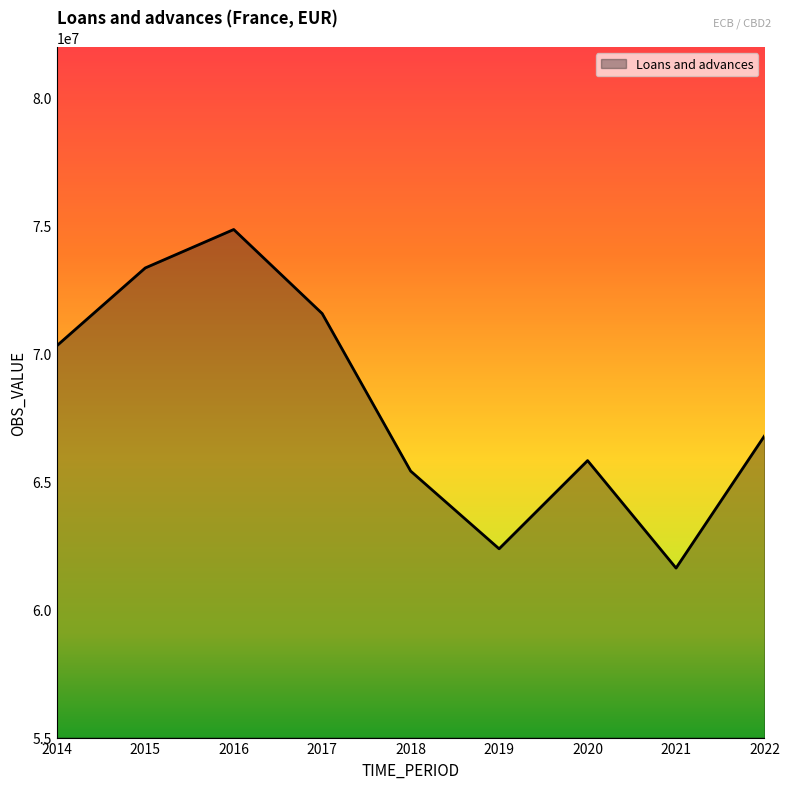

What is the sum of the values at 2014 and 2015?

143671180